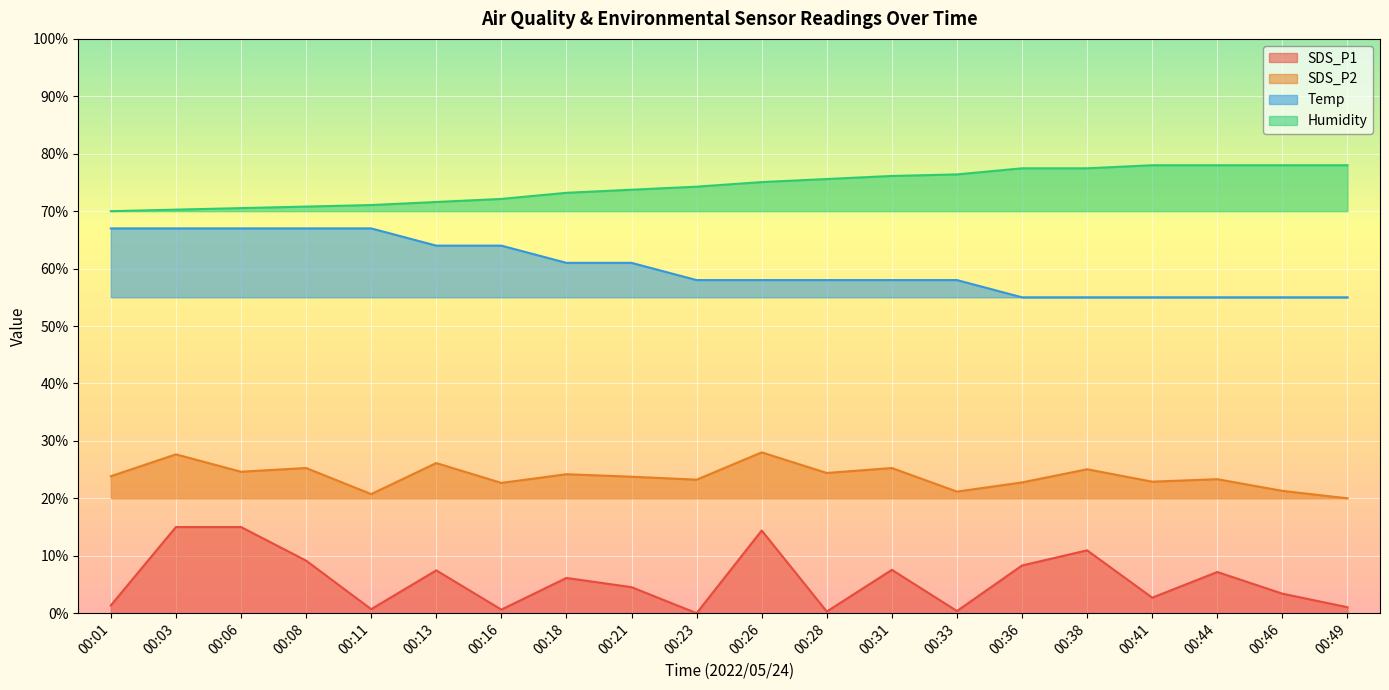

The SDS_P2 series shows 23.8 at 00:01. True or false?

True